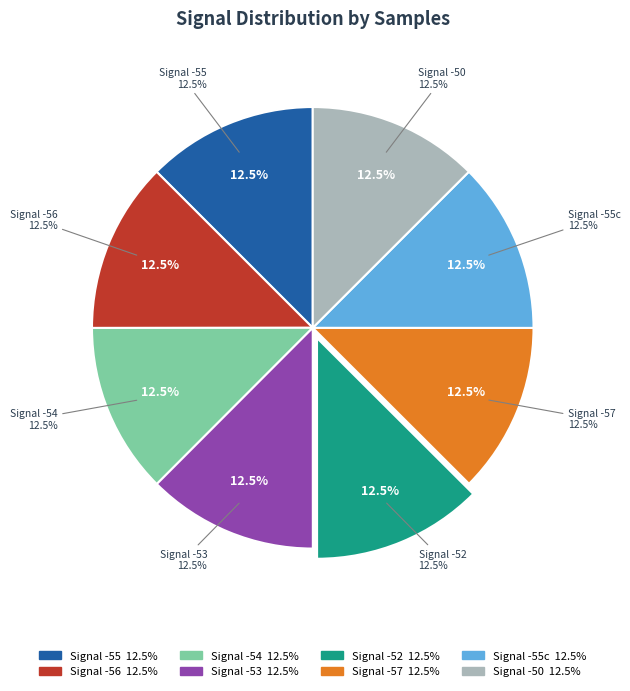

Approximately how many times larger is the value at -52 compared to -56?

1.0